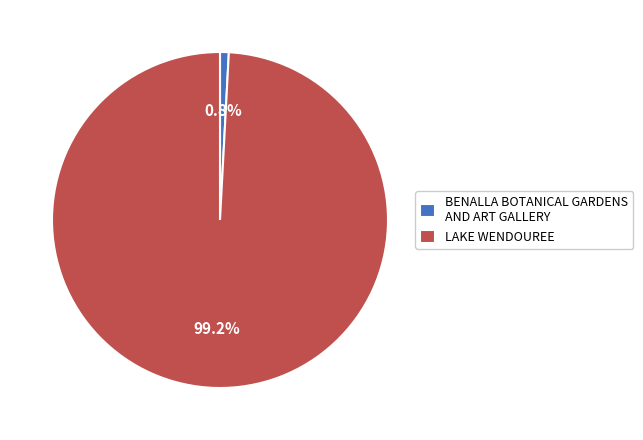

To the nearest percent, what percentage of the pie is BENALLA BOTANICAL GARDENS AND ART GALLERY?

1%